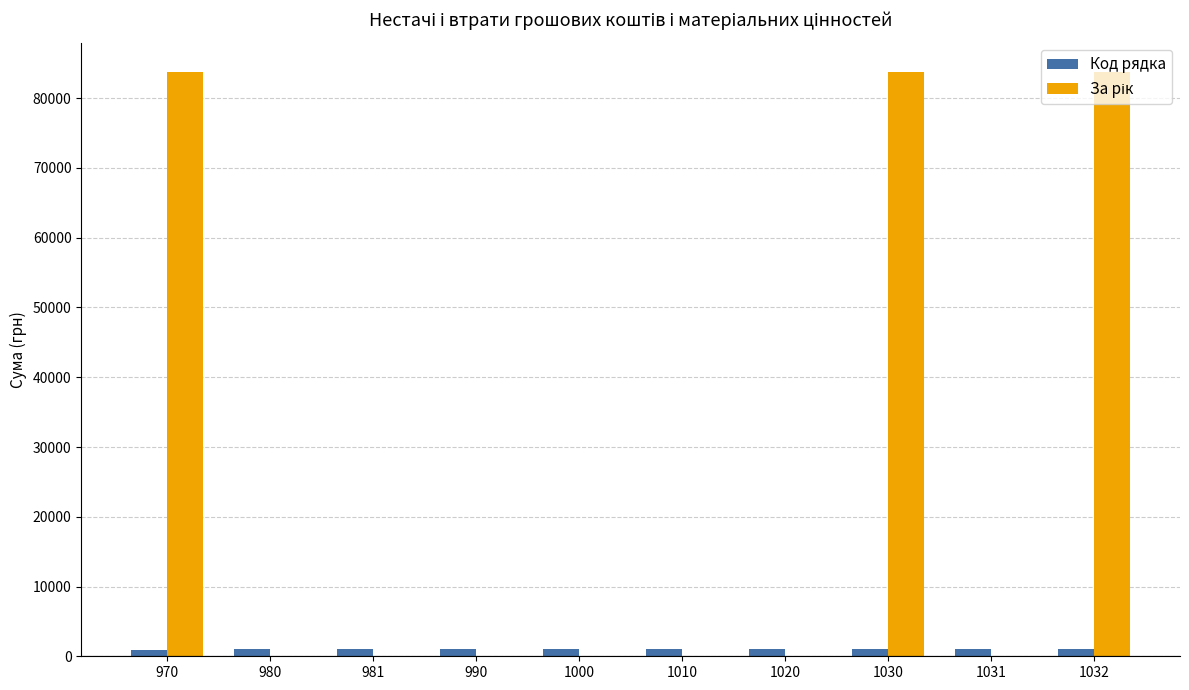

What is the sum of all Код рядка values?

10044